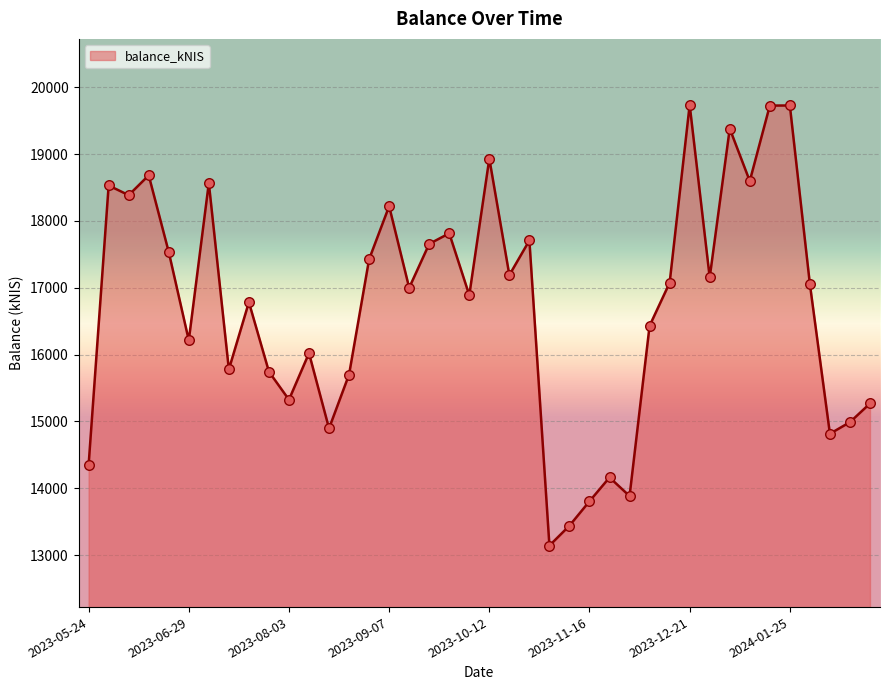

What is the greatest value displayed?

19736.1